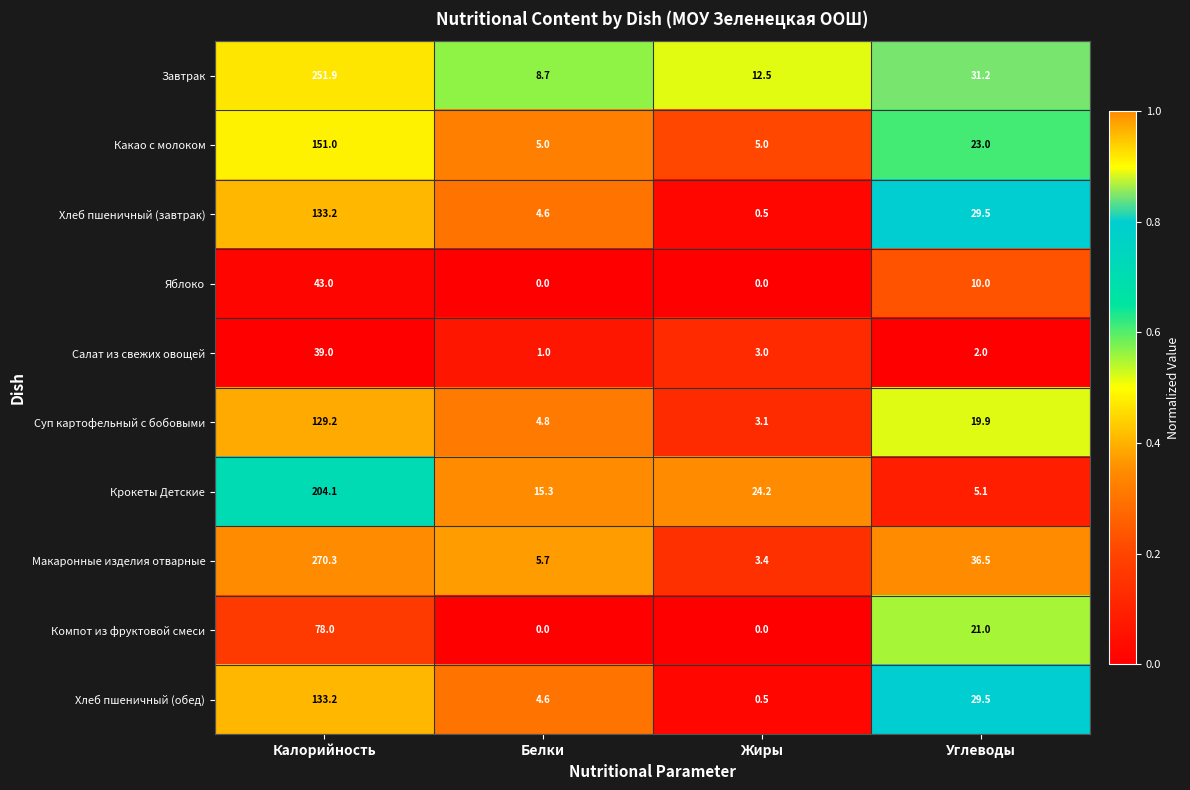

Which category has the highest value across all series?

Калорийность